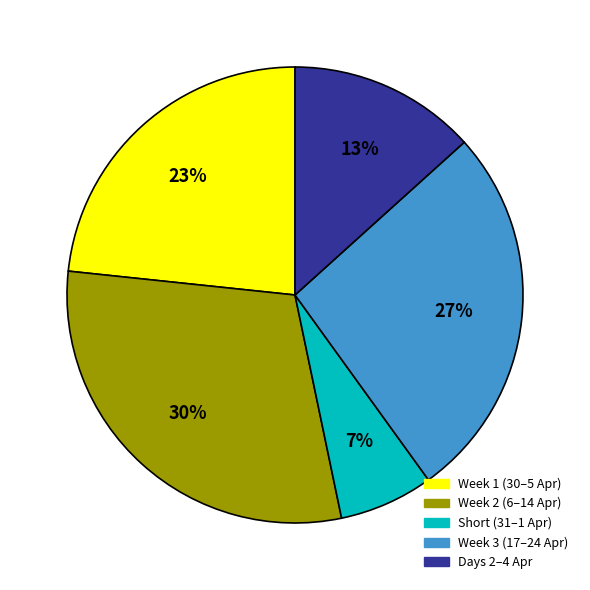

To the nearest percent, what is the average slice percentage?

20%